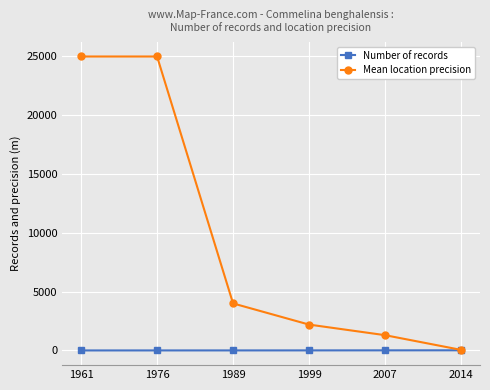

Which series has the largest total across all categories?

Mean location precision